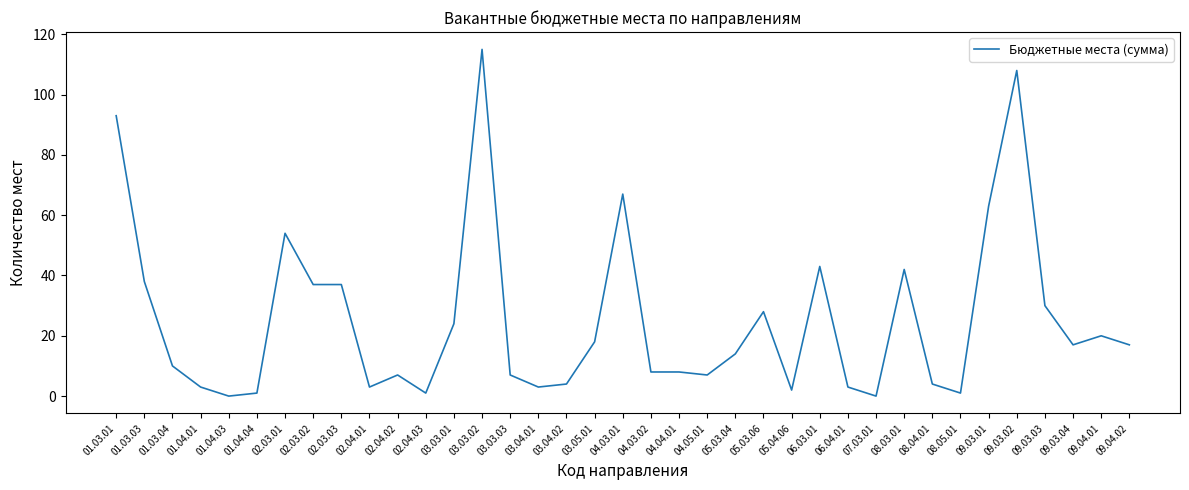

Between 02.04.01 and 09.03.04, which is larger?

09.03.04